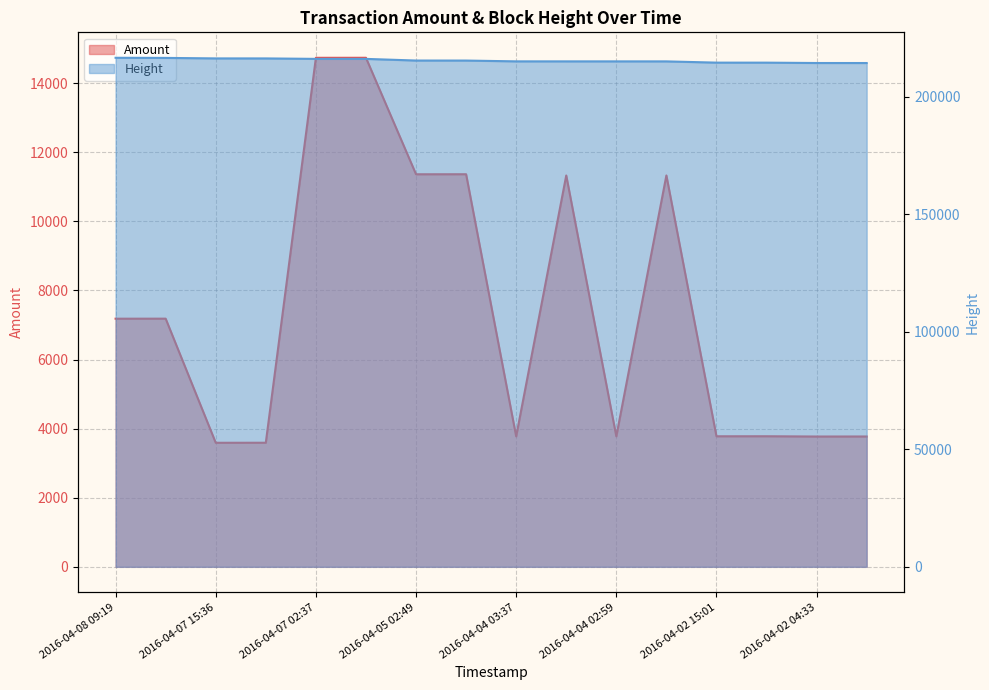

Reading left to right, list all the values displayed in this chart.

Amount: 2016-04-08 09:19=7181	2016-04-08 05:49=7182	2016-04-07 15:36=3590	2016-04-07 15:09=3591	2016-04-07 02:37=14731	2016-04-07 02:21=14732	2016-04-05 02:49=11361	2016-04-05 02:21=11362	2016-04-04 03:37=3775	2016-04-04 03:07=11326	2016-04-04 02:59=3776	2016-04-04 02:41=11327	2016-04-02 15:01=3778	2016-04-02 14:36=3779	2016-04-02 04:33=3771	2016-04-02 04:06=3772
Height: 2016-04-08 09:19=216638	2016-04-08 05:49=216588	2016-04-07 15:36=216374	2016-04-07 15:09=216368	2016-04-07 02:37=216175	2016-04-07 02:21=216169	2016-04-05 02:49=215464	2016-04-05 02:21=215458	2016-04-04 03:37=215117	2016-04-04 03:07=215112	2016-04-04 02:59=215111	2016-04-04 02:41=215106	2016-04-02 15:01=214575	2016-04-02 14:36=214569	2016-04-02 04:33=214416	2016-04-02 04:06=214410